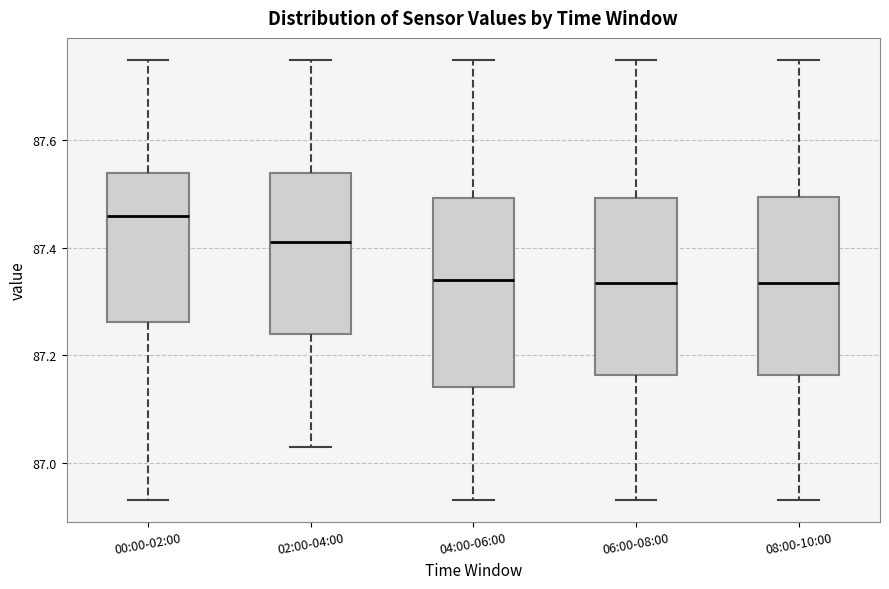

Which box has the highest median line?

00:00-02:00